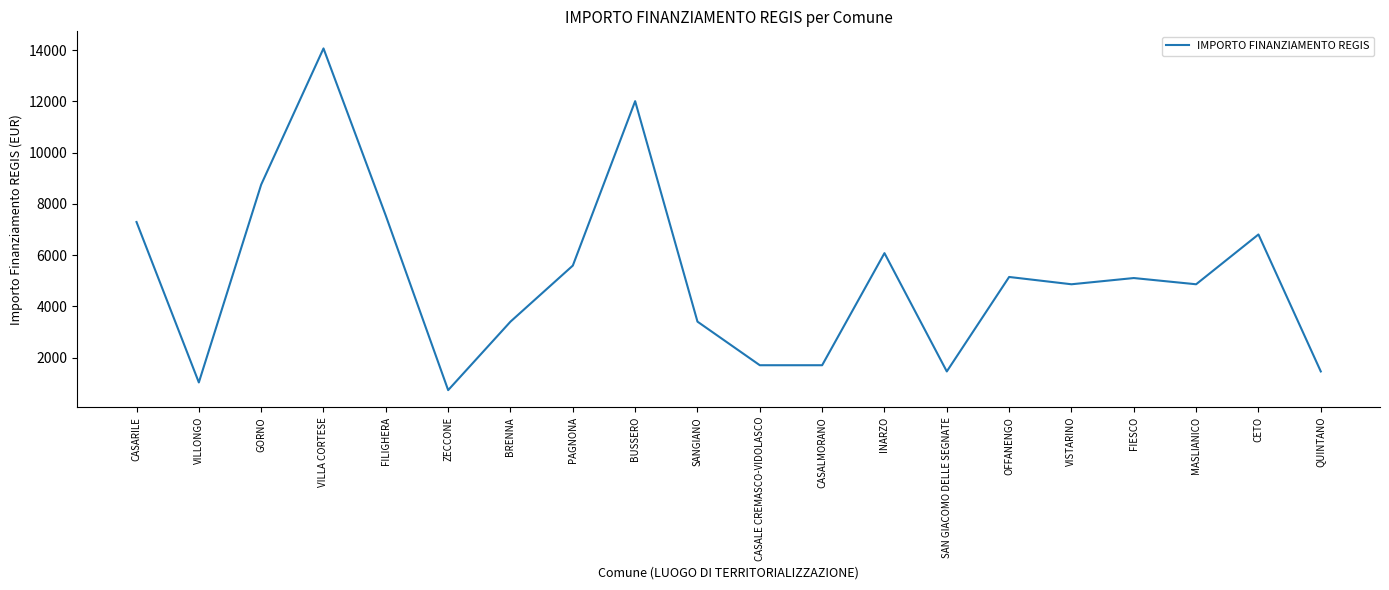

Does the chart display data point markers on the line(s)?

No